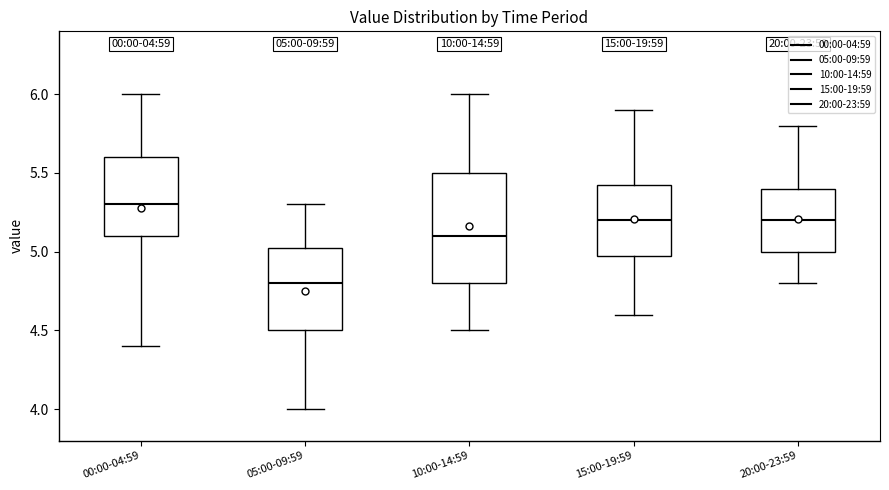

Which box has the lowest median line?

05:00-09:59